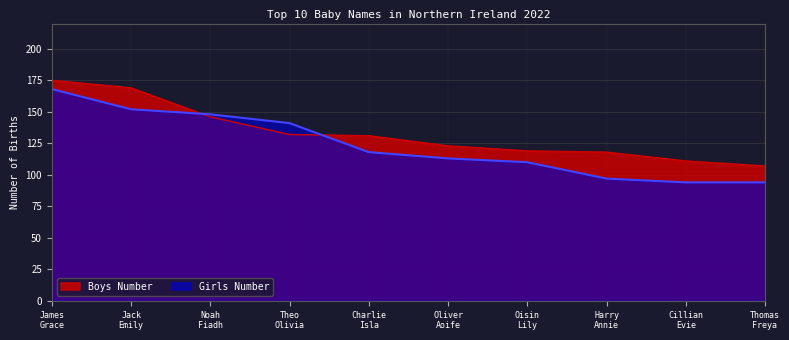

Reading left to right, list all the values displayed in this chart.

Boys Number: 175	169	146	132	131	123	119	118	111	107
Girls Number: 168	152	148	141	118	113	110	97	94	94